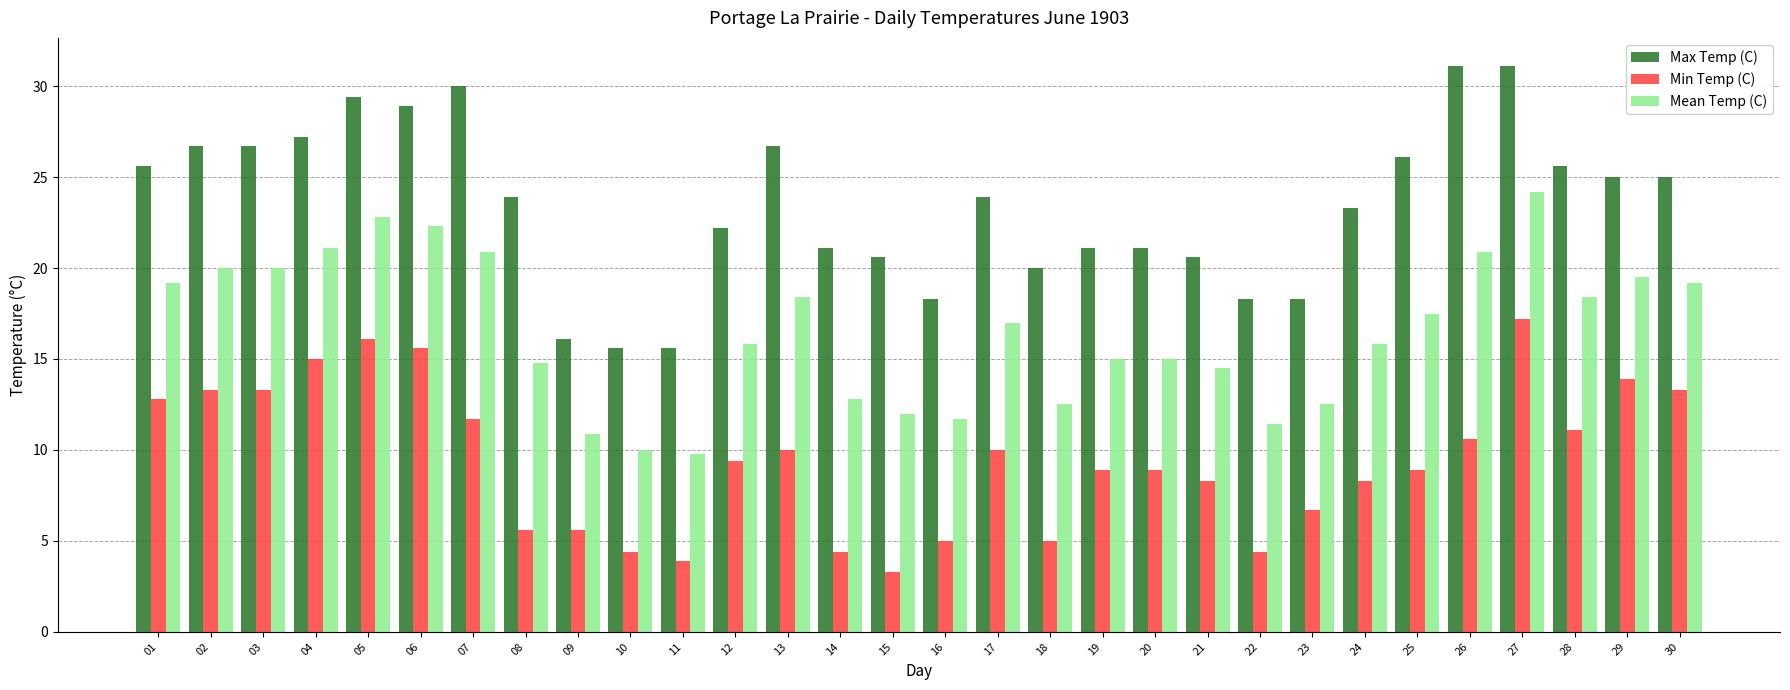

What is the minimum value shown in the chart?

3.3